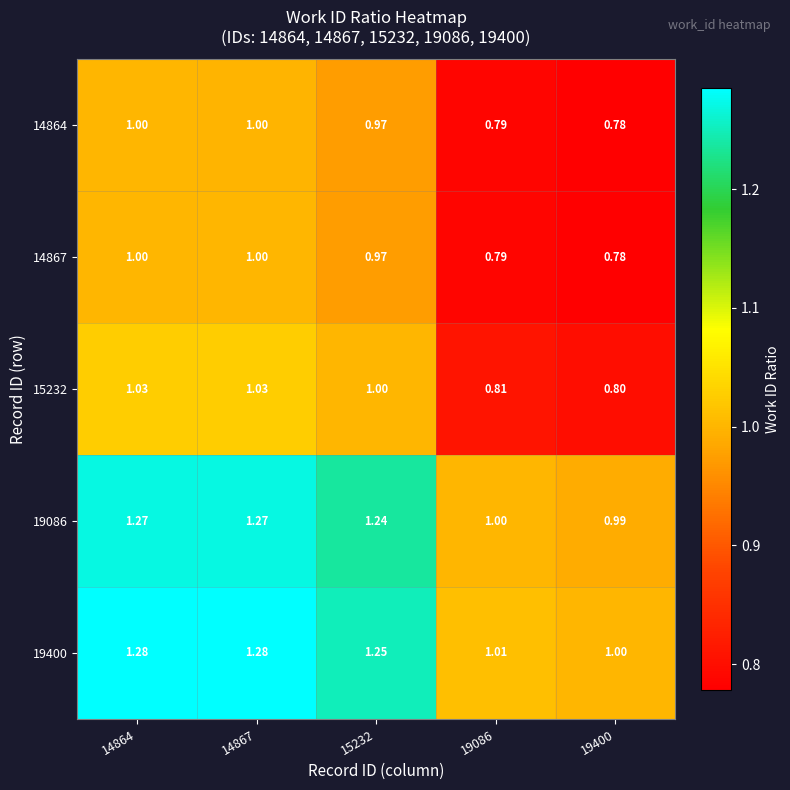

Which series has the largest total across all categories?

19400